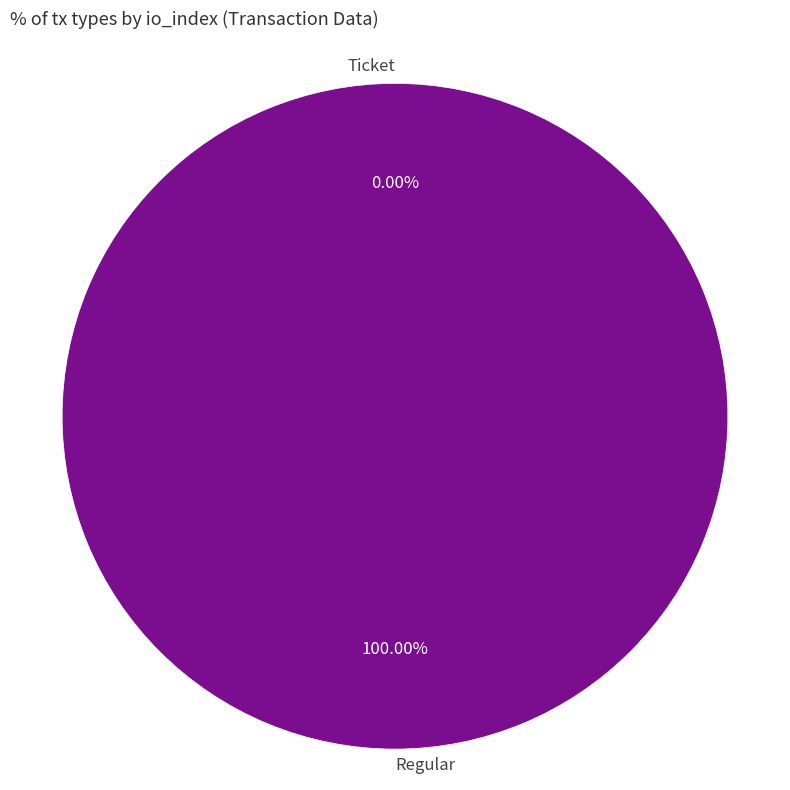

Which slice is the smallest?

Ticket